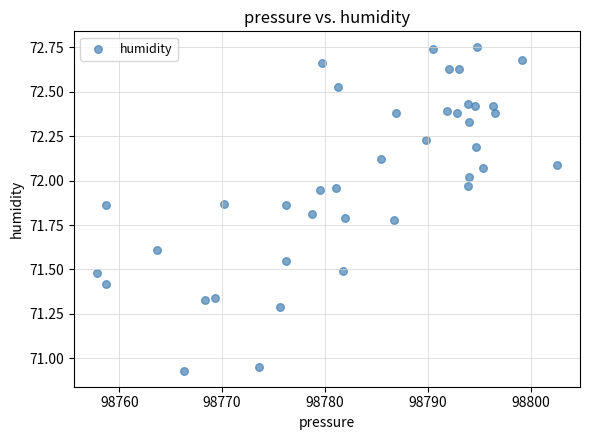

What is the range of Y values (max minus min)?

1.8